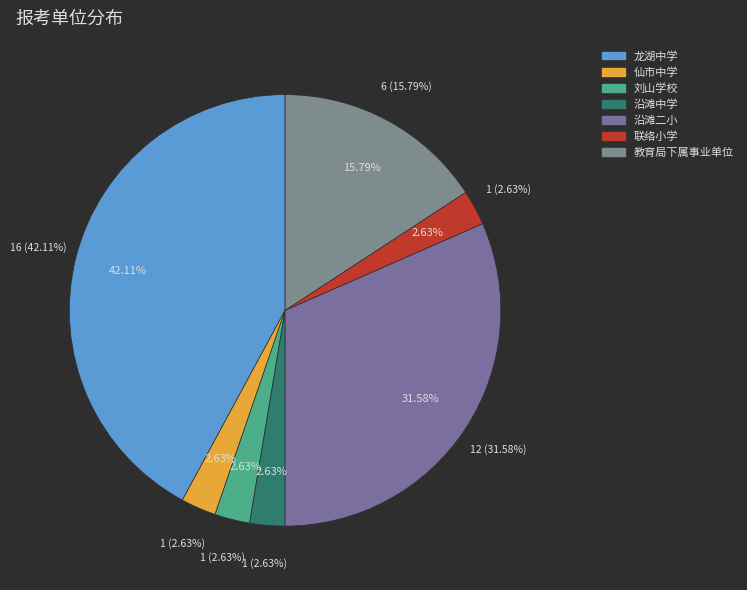

How many segments does this pie chart have?

7